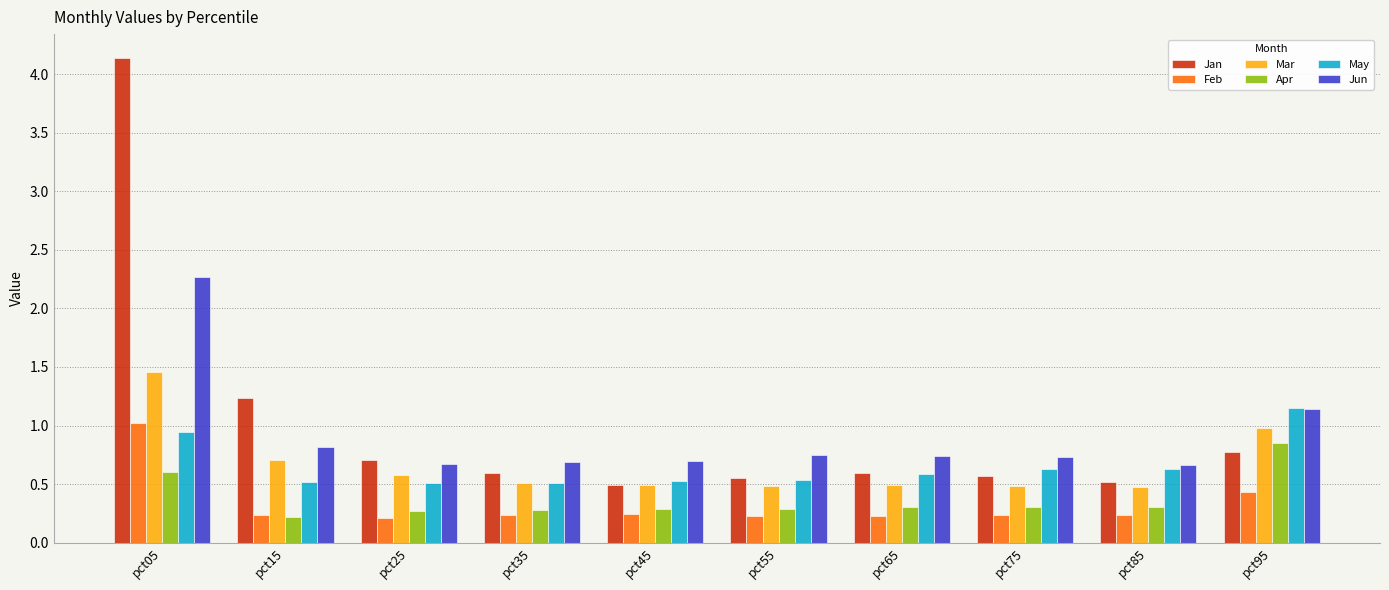

Rank the series by their maximum value, from lowest to highest.

Apr, Feb, May, Mar, Jun, Jan